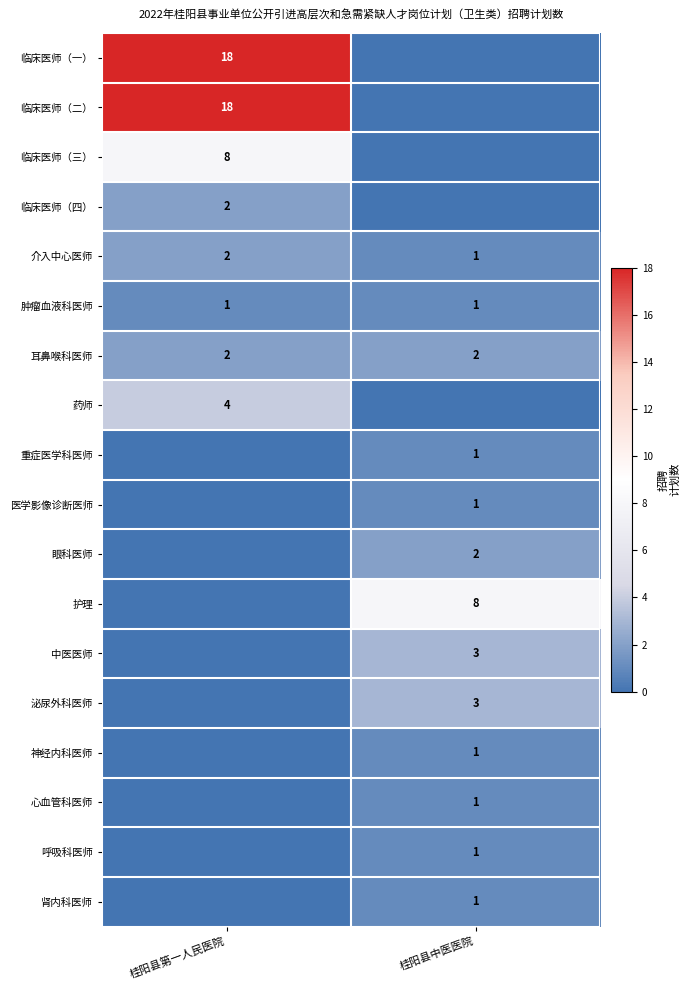

Which label corresponds to the largest value in the chart?

桂阳县第一人民医院